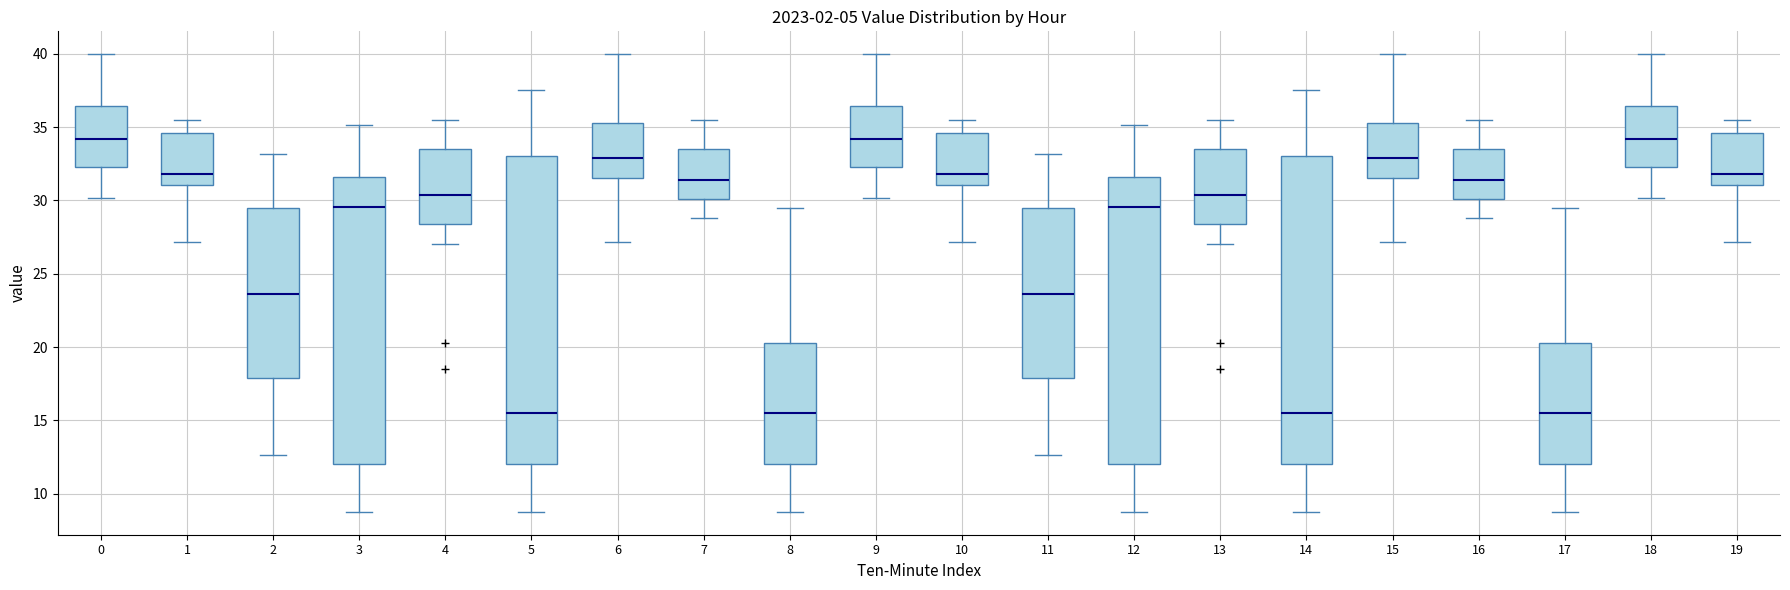

Where is the upper edge of the box at x = 18 on the y-axis? The values are not printed on the chart, so give them approximately, as read against the axis.

36.5